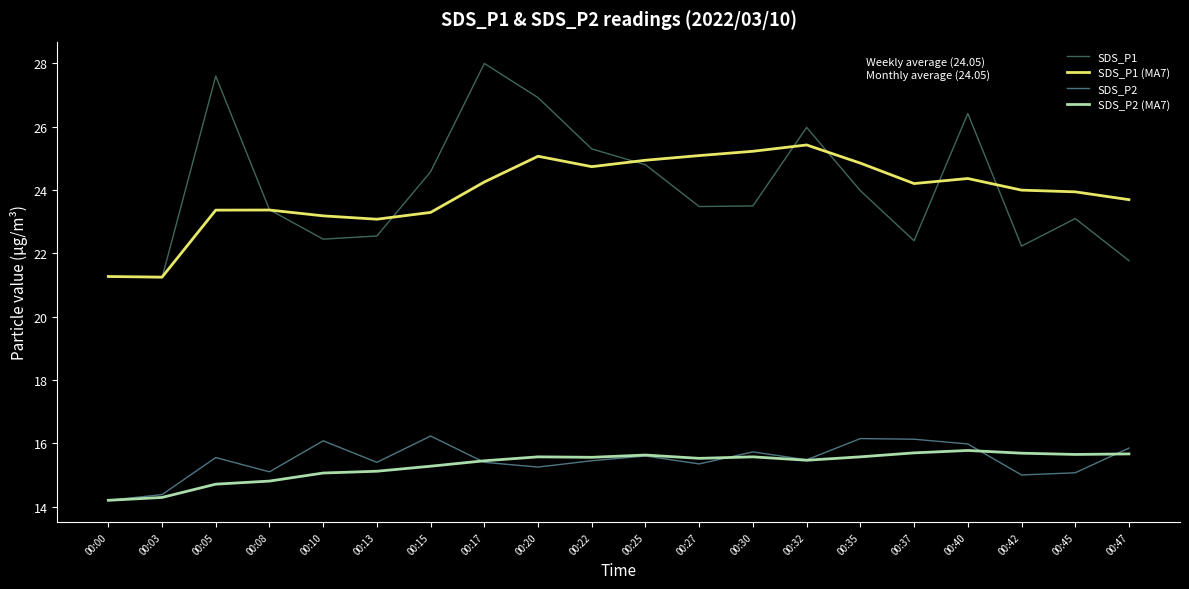

What is the greatest value displayed?

28.0